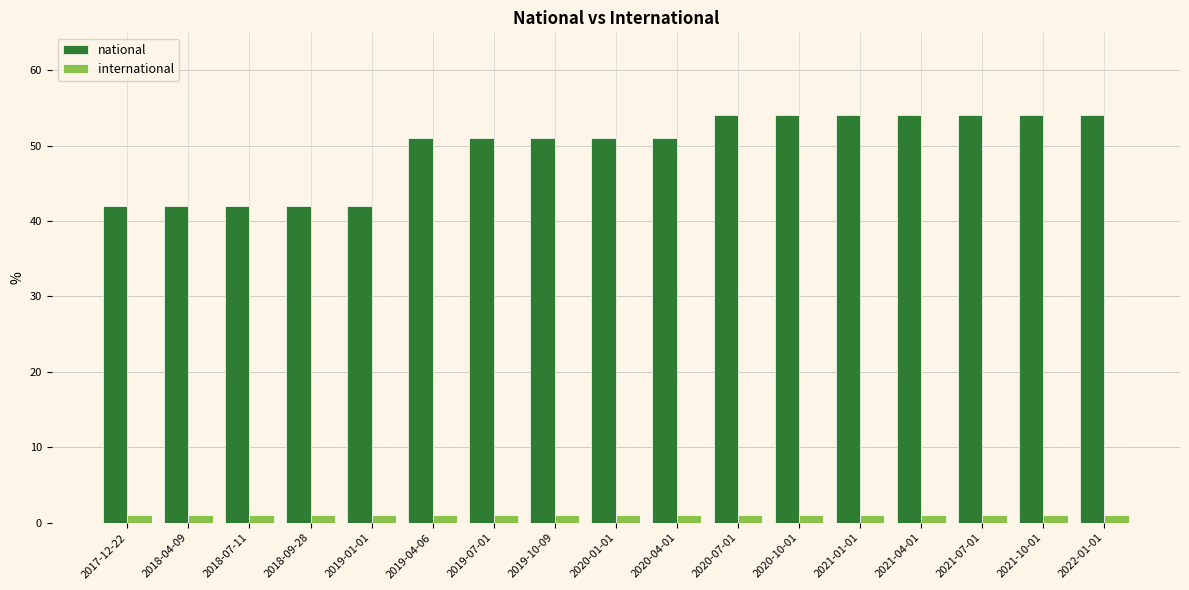

What is the total value across all series at 2019-10-09?

52